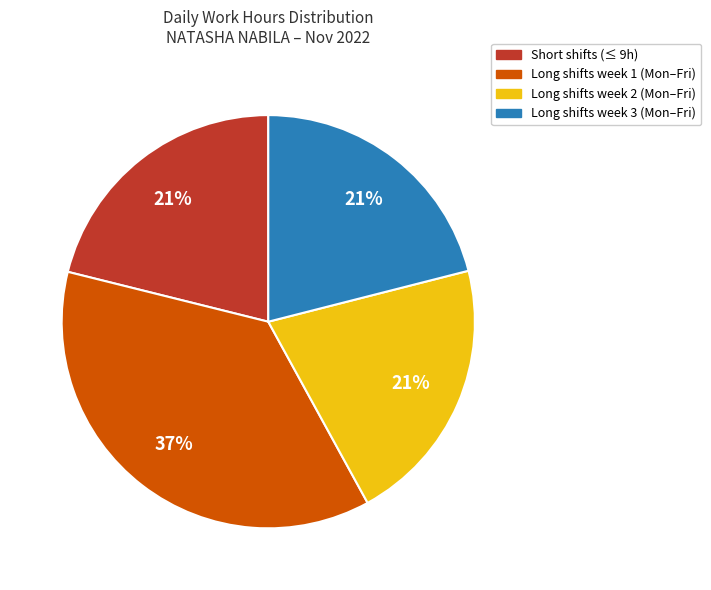

Is there any slice that represents more than half of the pie?

No